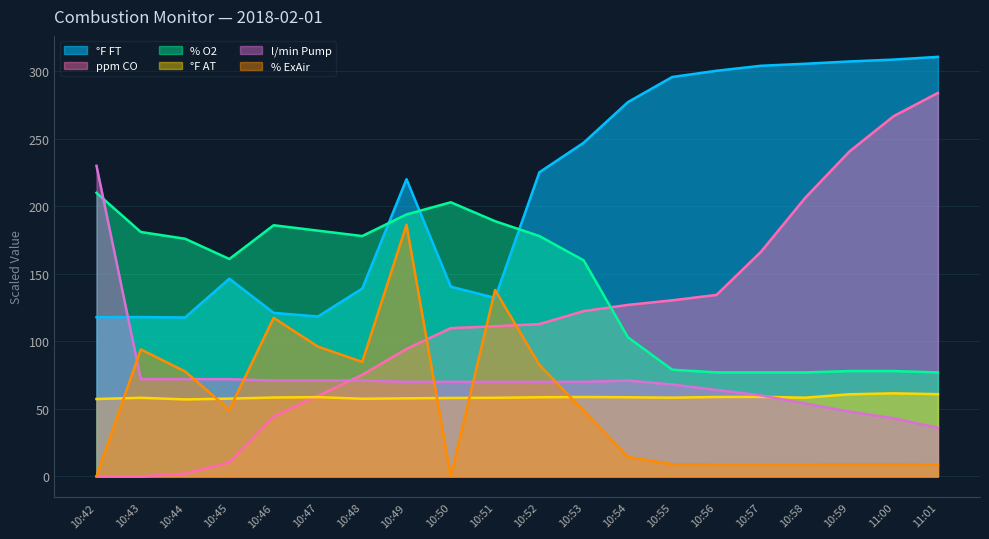

At which label does % ExAir reach its minimum?

10:42